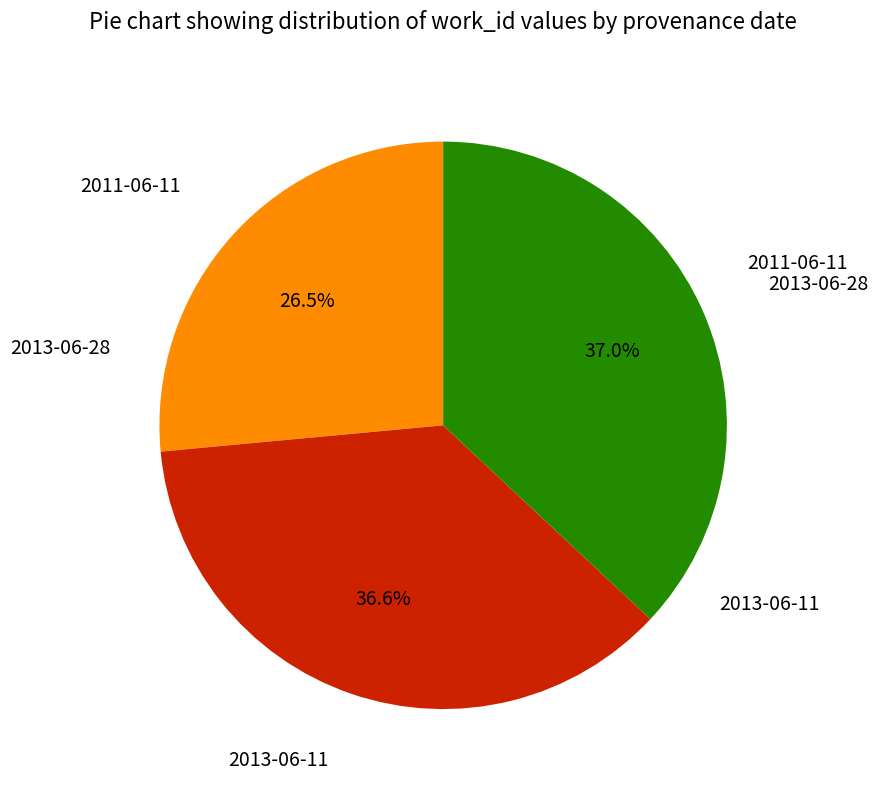

Count the number of slices in the pie.

3